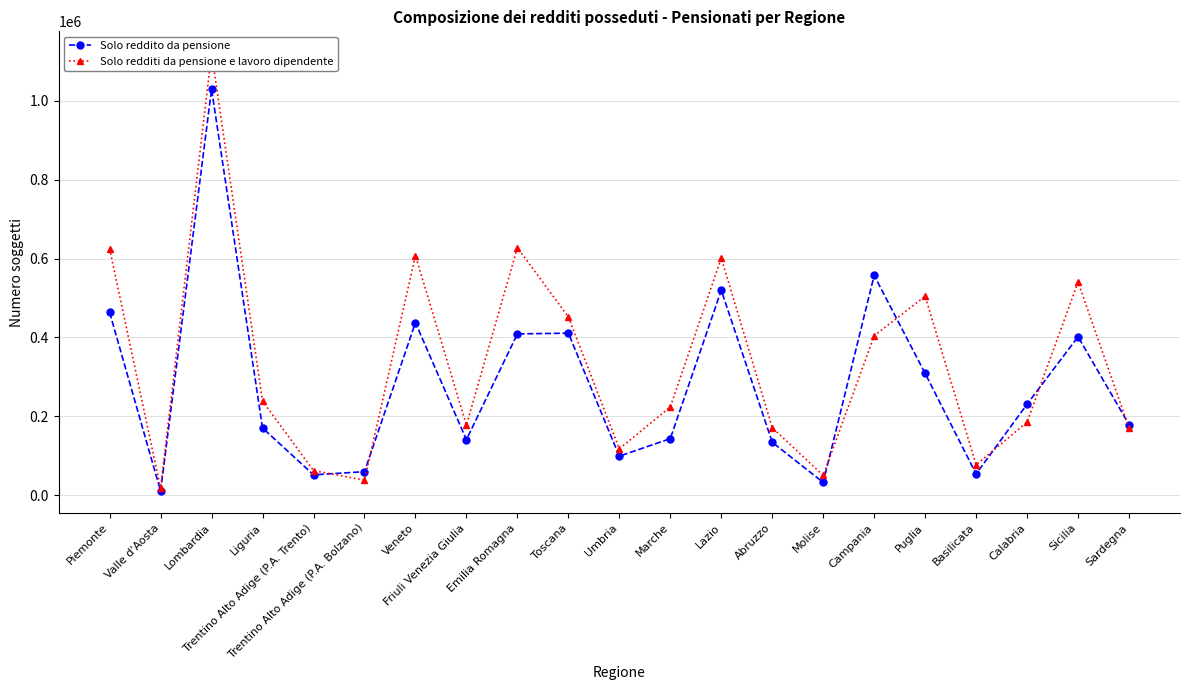

Which category has the lowest value in the Solo redditi da pensione e lavoro dipendente series?

Valle d'Aosta